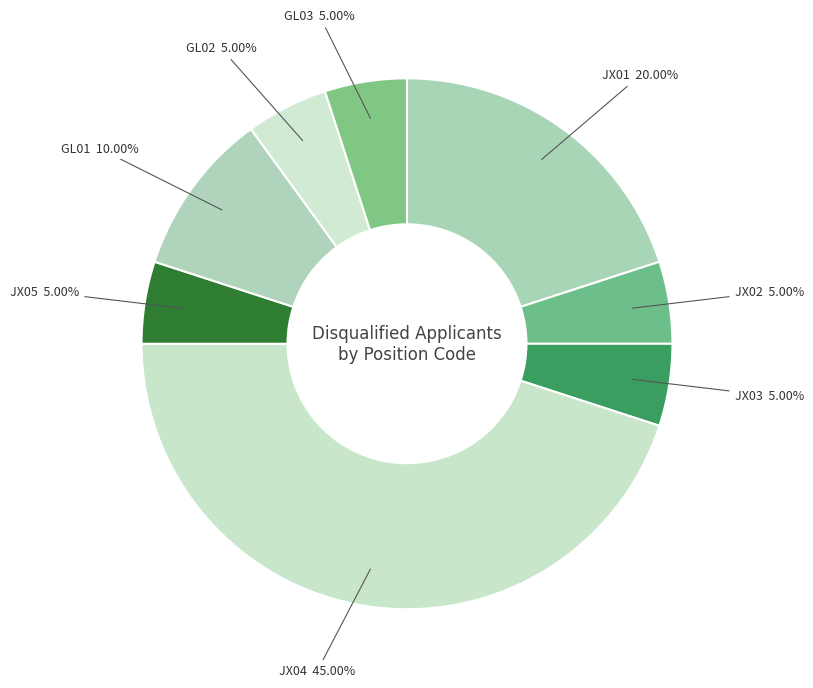

How many slices are in this pie chart?

8